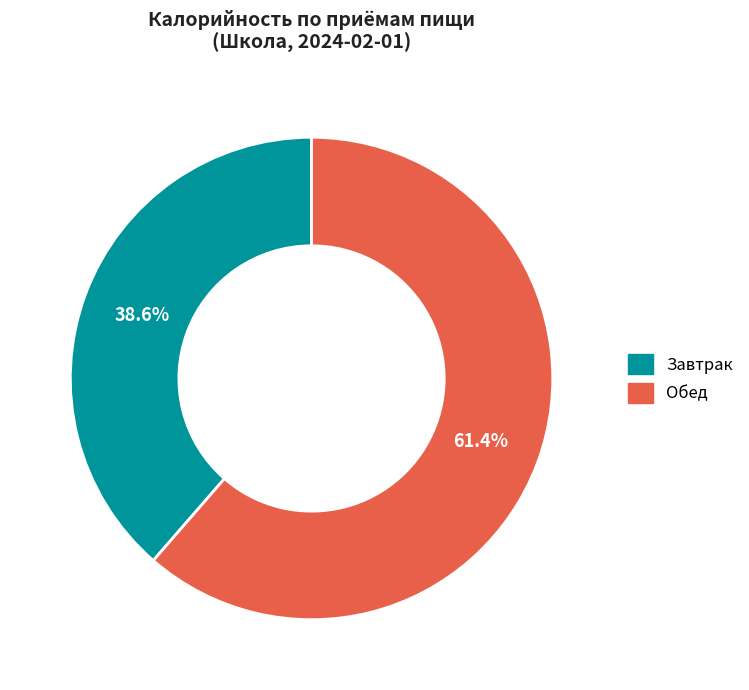

How many slices are in this pie chart?

2